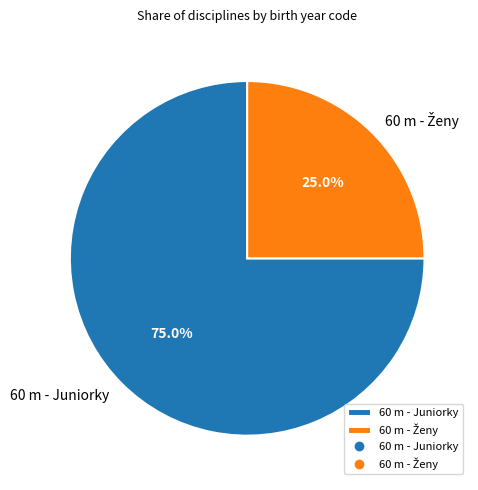

Which slice represents more than half of the pie?

60 m - Juniorky